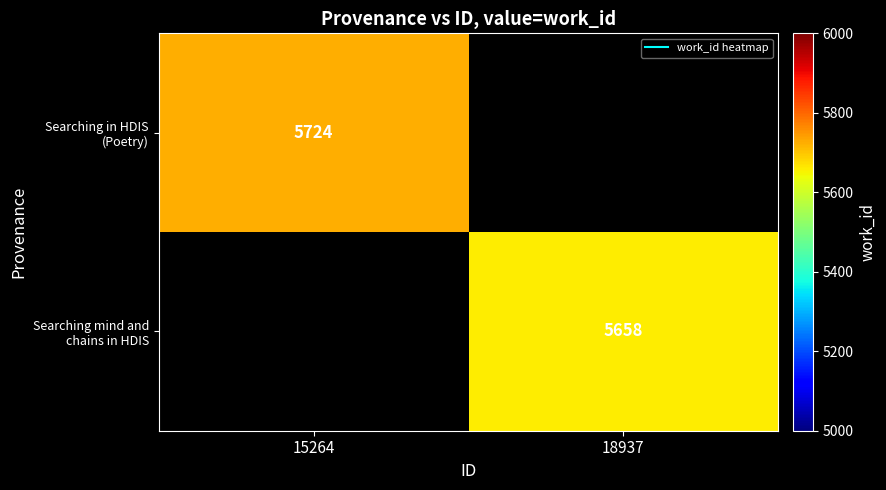

List the labels in order of Searching mind and chains in HDIS value, smallest first.

15264, 18937